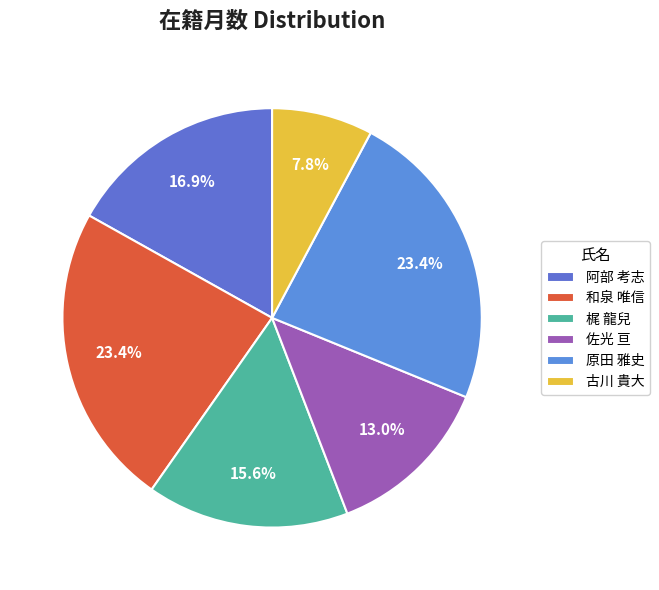

How many slices are in this pie chart?

6